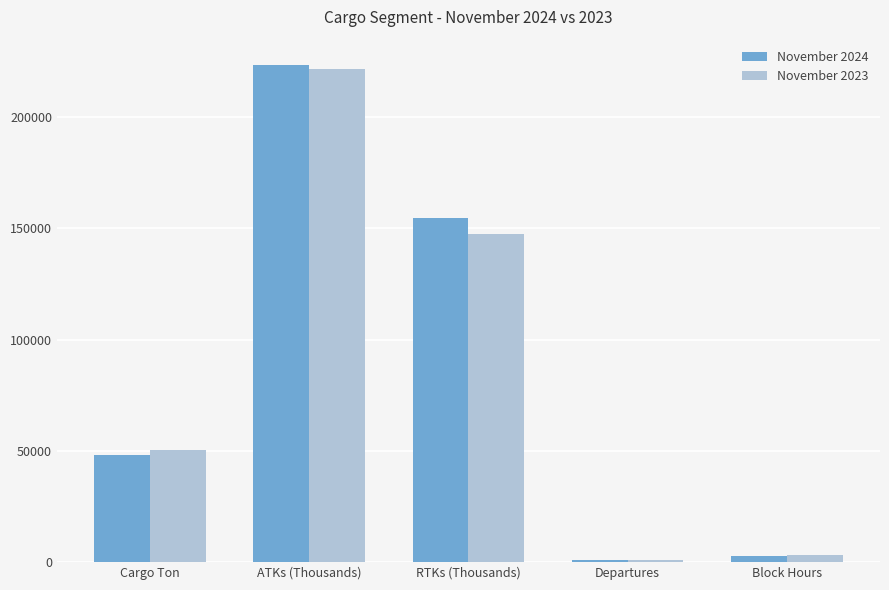

How many distinct data groups are displayed?

2